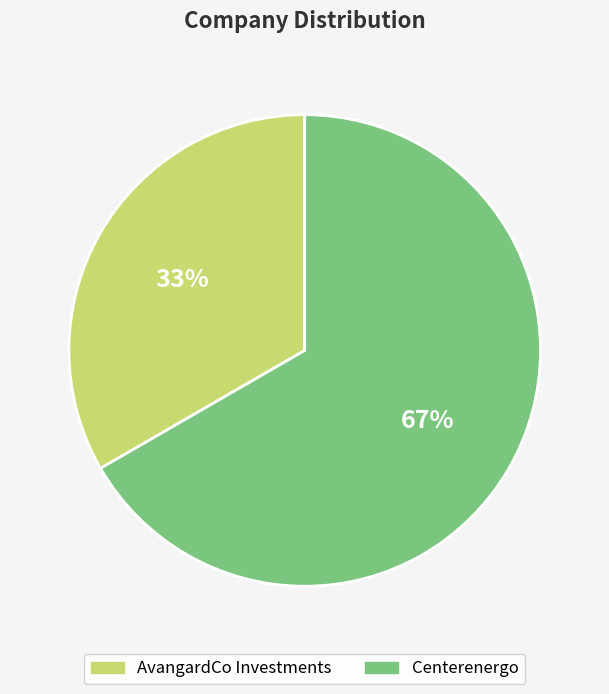

Between Centerenergo and AvangardCo Investments, which is larger?

Centerenergo